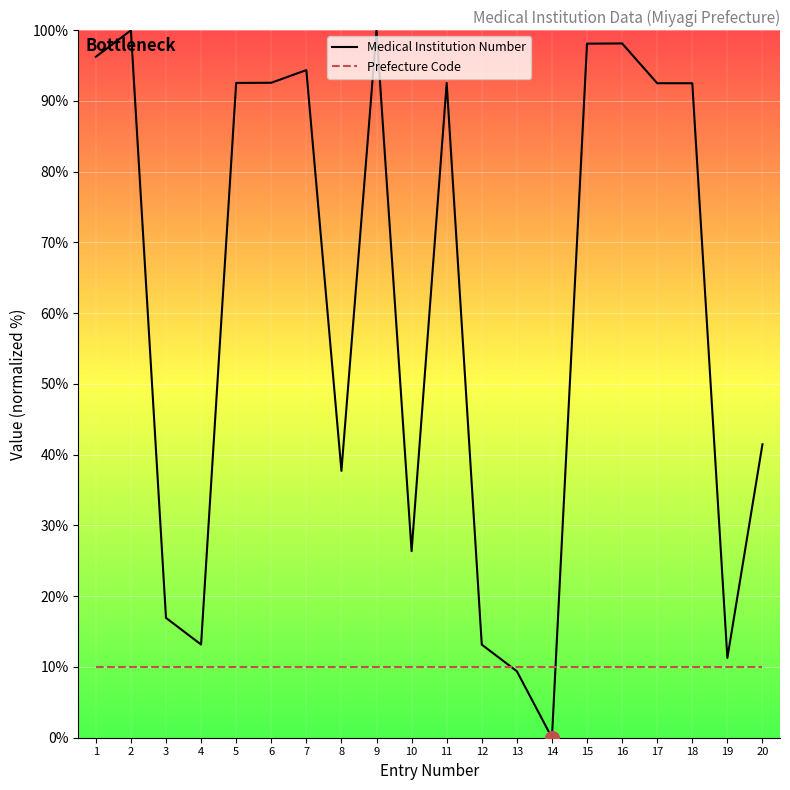

Reading left to right, extract all data points from this chart.

Medical Institution Number: 96.2	100.0	16.9	13.2	92.5	92.6	94.4	37.7	100.0	26.4	92.5	13.2	9.4	0.0	98.1	98.1	92.5	92.5	11.3	41.5
Prefecture Code: 10.0	10.0	10.0	10.0	10.0	10.0	10.0	10.0	10.0	10.0	10.0	10.0	10.0	10.0	10.0	10.0	10.0	10.0	10.0	10.0